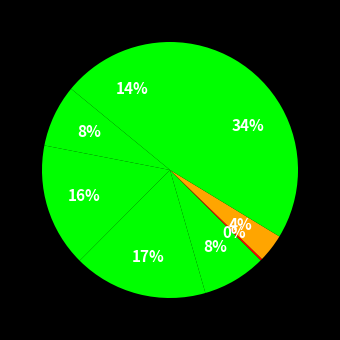

What is the smallest slice in the pie chart?

The Scottish Salmon Company